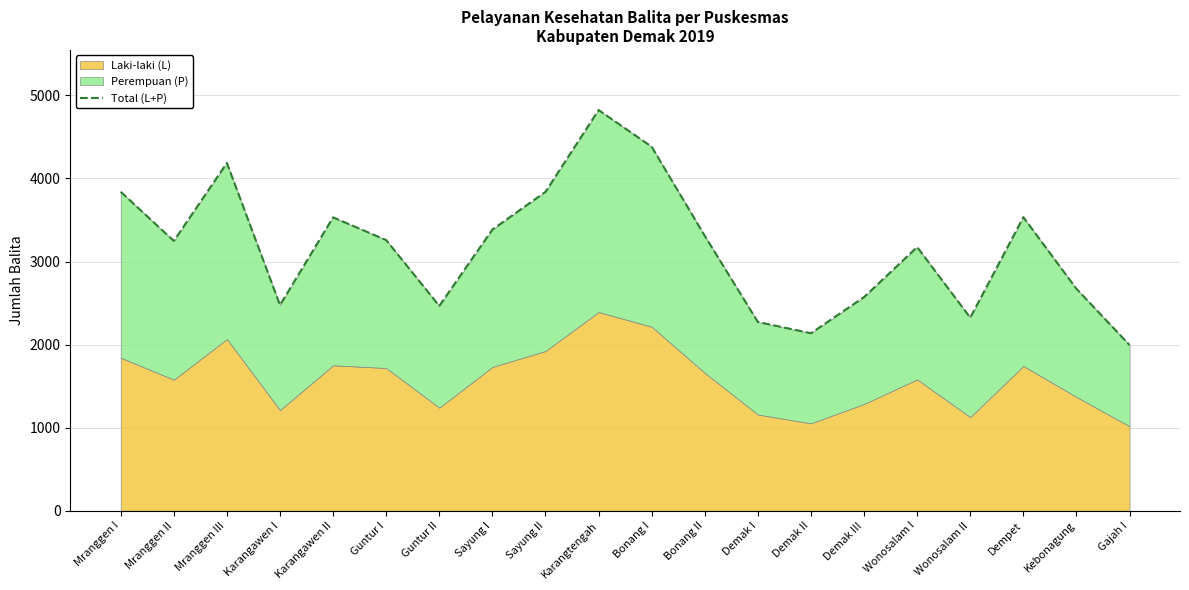

Rank the categories by value from highest to lowest.

Karangtengah, Bonang I, Mranggen III, Mranggen I, Sayung II, Dempet, Karangawen II, Sayung I, Bonang II, Guntur I, Mranggen II, Wonosalam I, Kebonagung, Demak III, Karangawen I, Guntur II, Wonosalam II, Demak I, Demak II, Gajah I